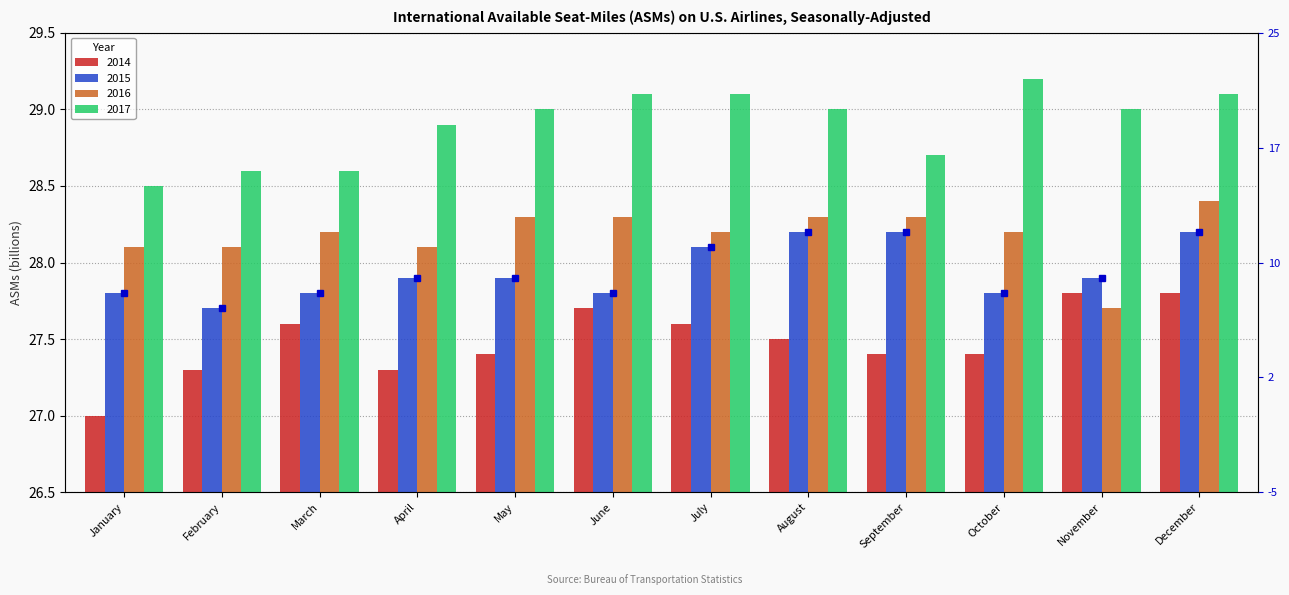

Reading left to right, extract all data points from this chart.

2014: January=27.0	February=27.3	March=27.6	April=27.3	May=27.4	June=27.7	July=27.6	August=27.5	September=27.4	October=27.4	November=27.8	December=27.8
2015: January=27.8	February=27.7	March=27.8	April=27.9	May=27.9	June=27.8	July=28.1	August=28.2	September=28.2	October=27.8	November=27.9	December=28.2
2016: January=28.1	February=28.1	March=28.2	April=28.1	May=28.3	June=28.3	July=28.2	August=28.3	September=28.3	October=28.2	November=27.7	December=28.4
2017: January=28.5	February=28.6	March=28.6	April=28.9	May=29.0	June=29.1	July=29.1	August=29.0	September=28.7	October=29.2	November=29.0	December=29.1